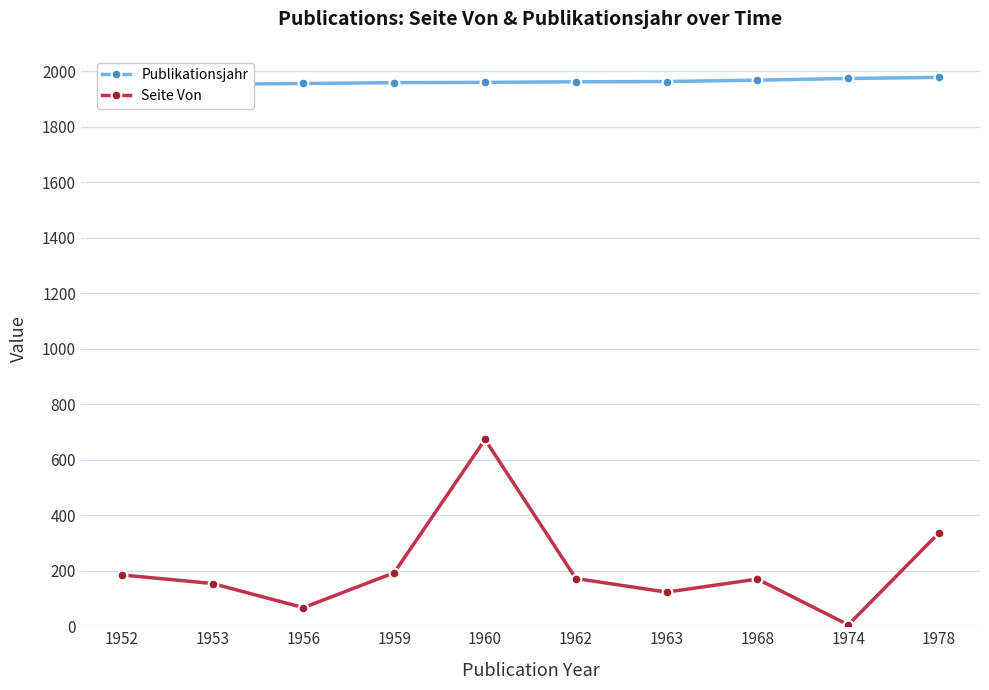

What is the sum of the Seite Von values at 1959 and 1956?

260